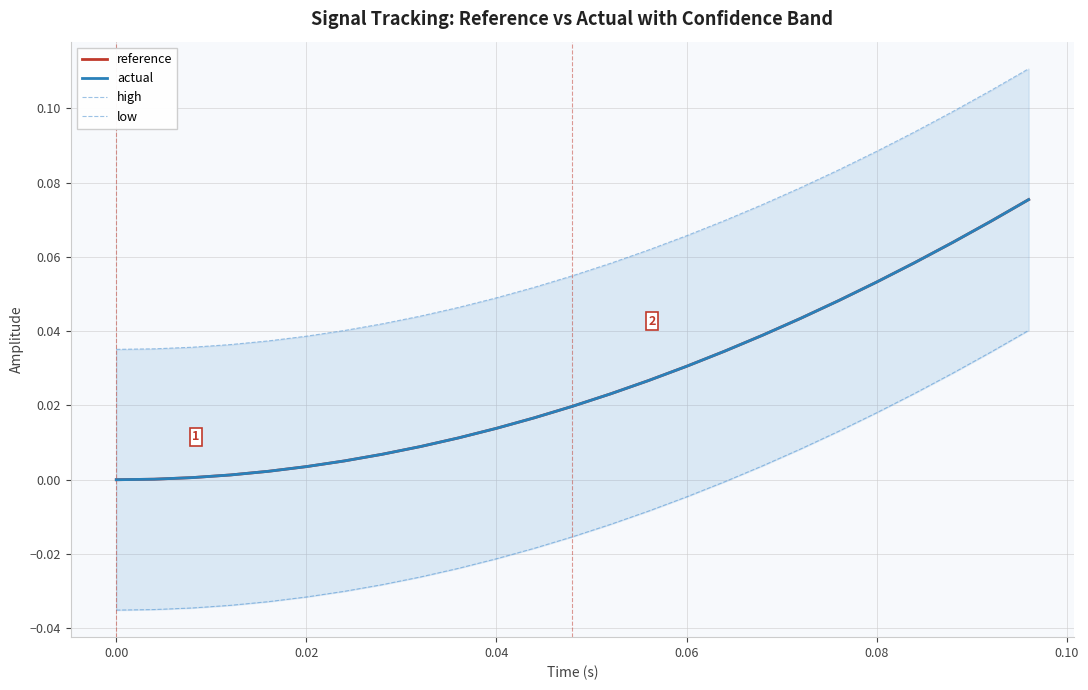

How many data points does each series have?

25